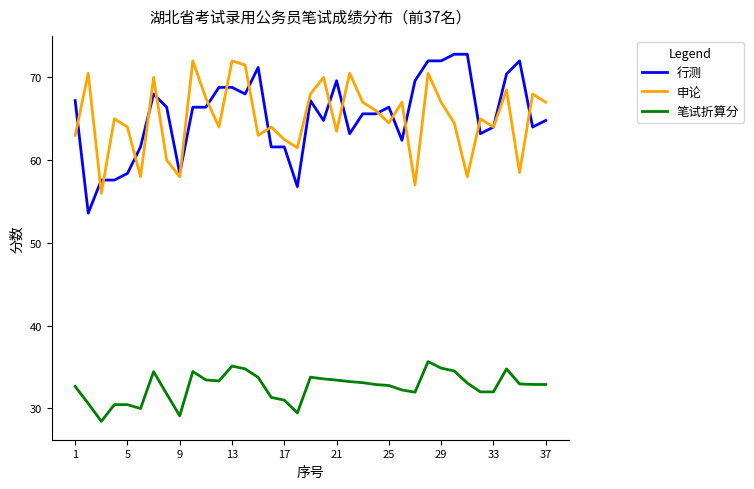

Which series has the largest range (max minus min)?

行测